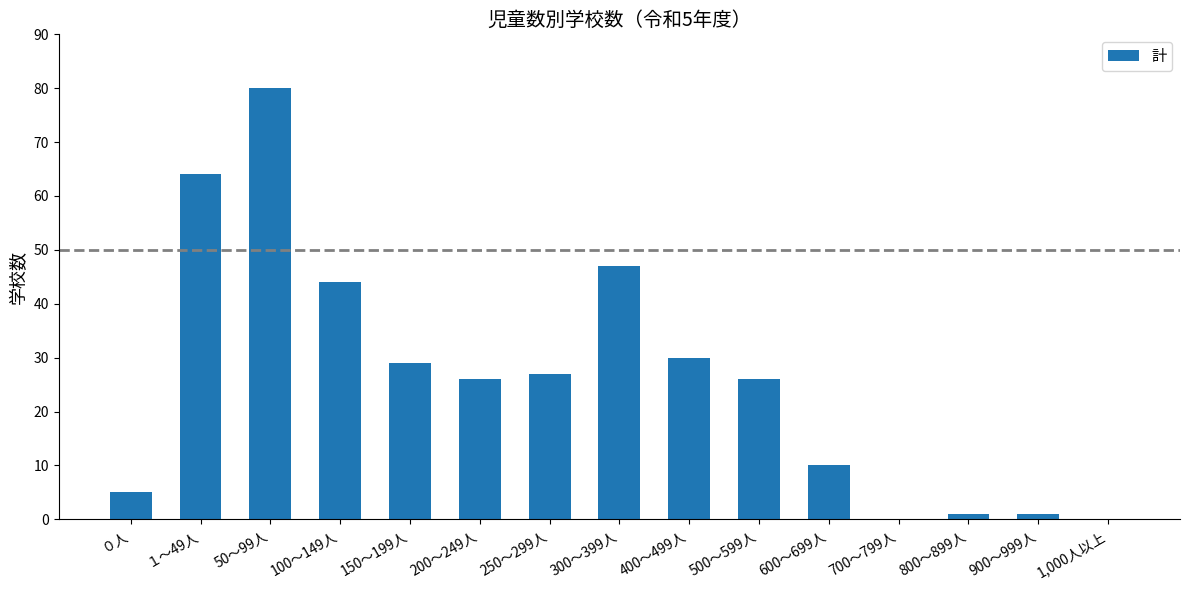

Where is the data nearest to the value 40?

100～149人